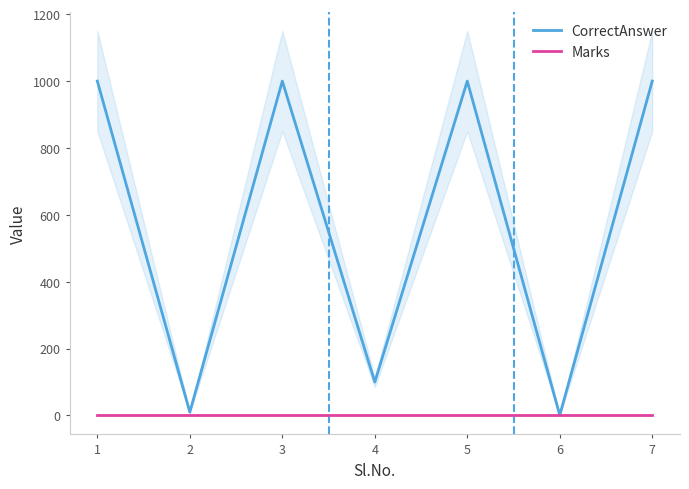

What is the value of the Marks point at the 1st from the left?

1